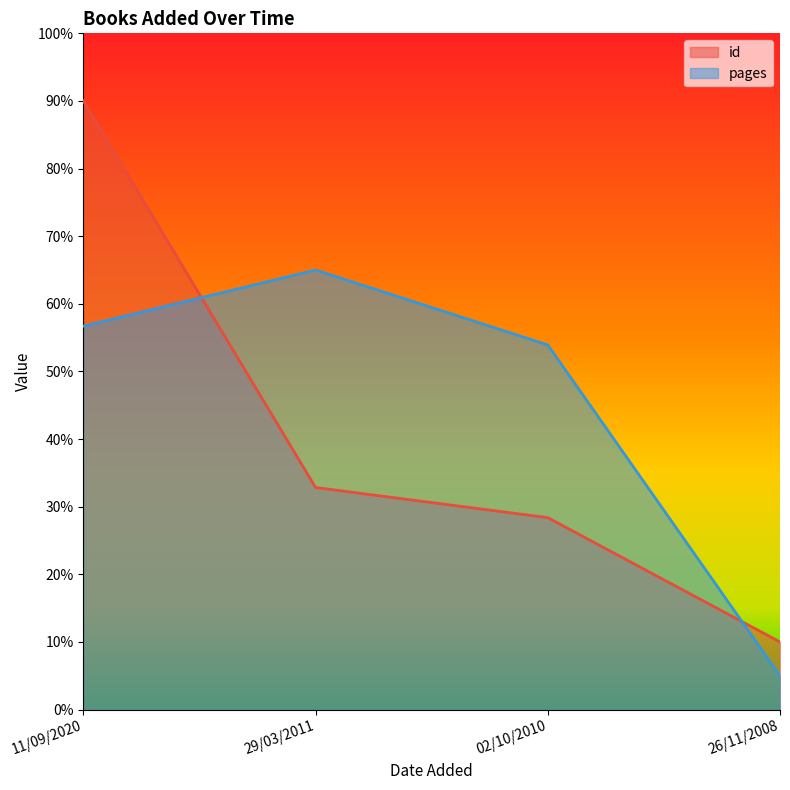

List the series in order of their overall mean, lowest first.

id, pages